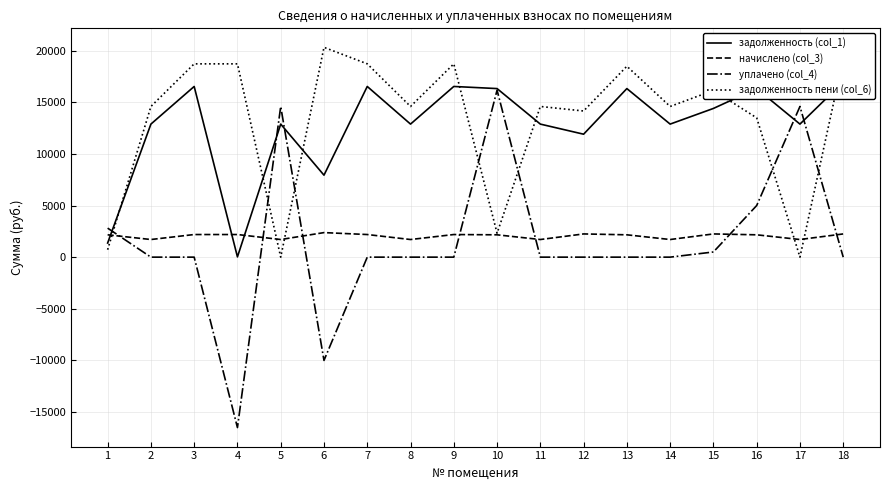

Which series has the widest spread of values?

уплачено (col_4)